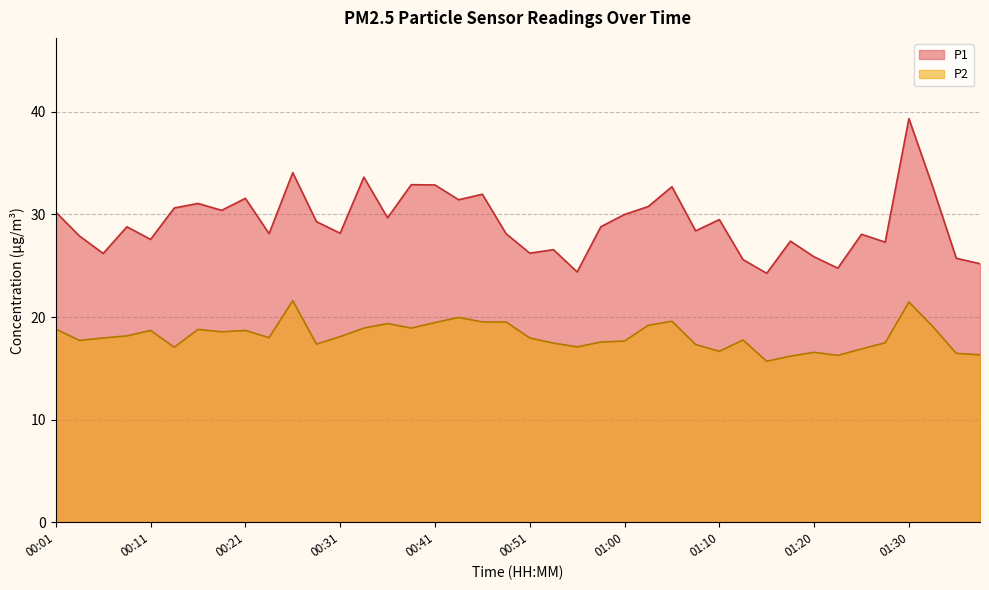

What is the spread (max minus min) of values at 00:41?

13.4